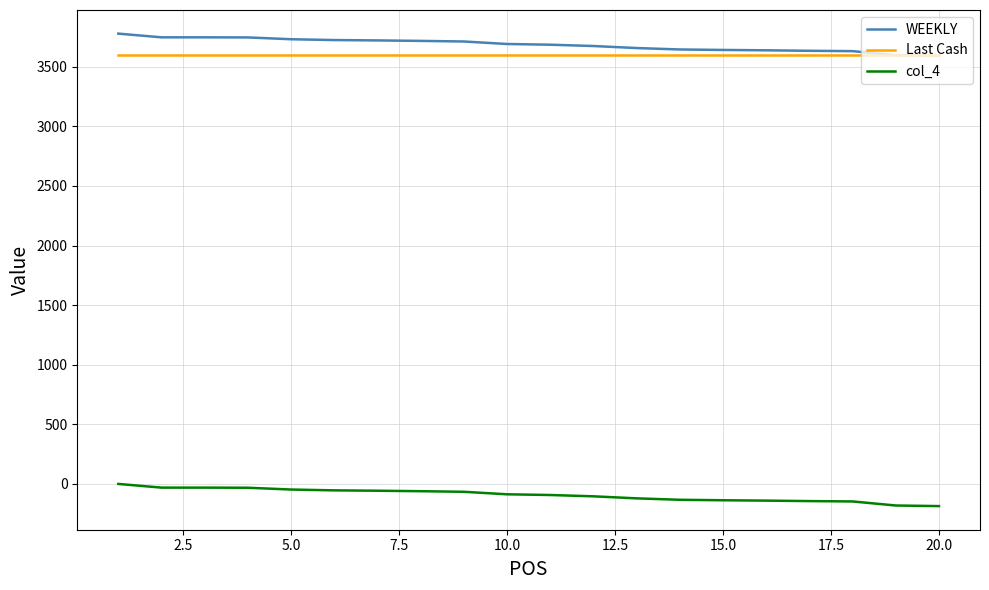

What is the greatest value displayed?

3778